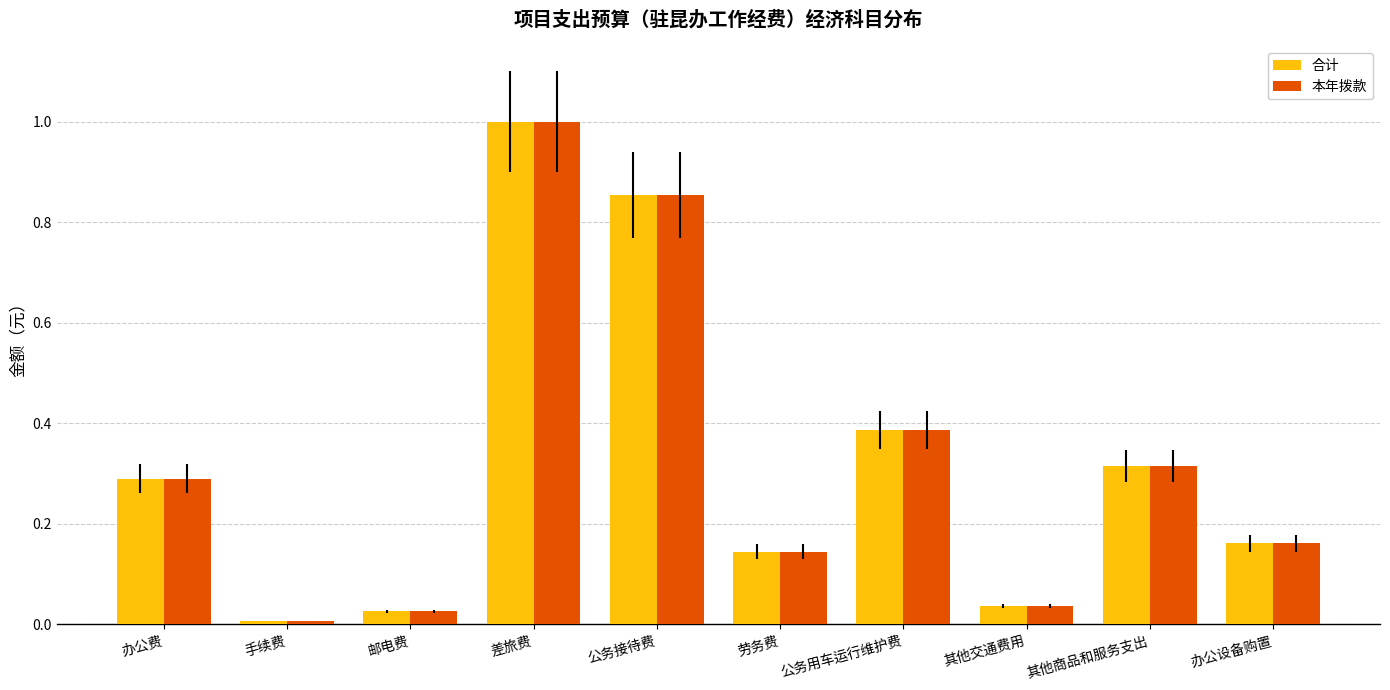

The value of 本年拨款 at 差旅费 is 1.0. True or false?

True